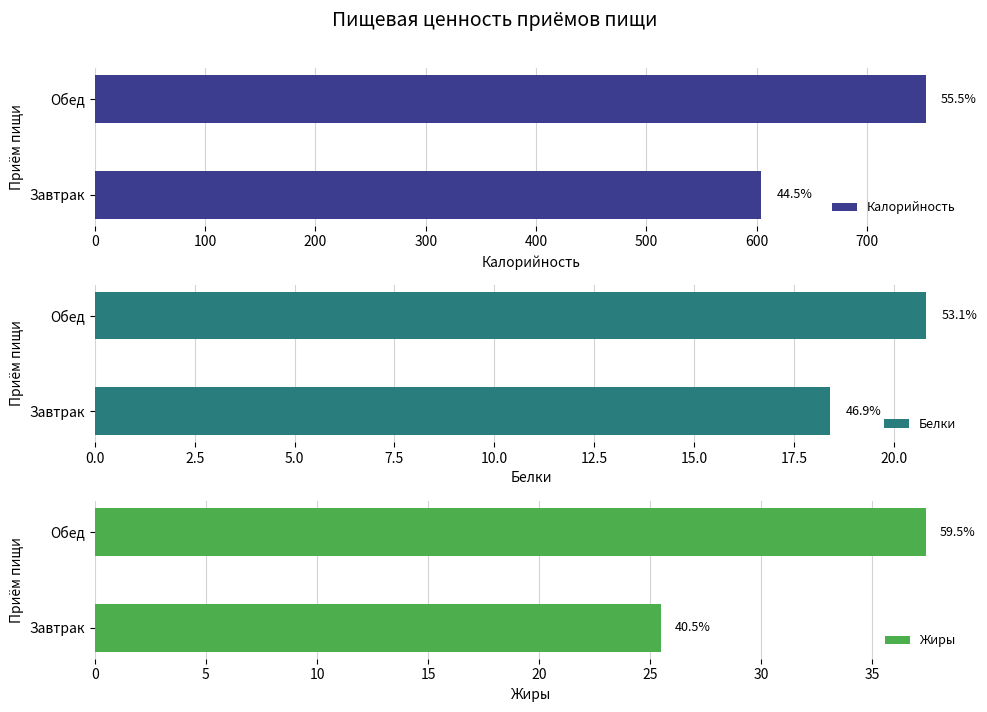

Which series has the largest range (max minus min)?

Калорийность